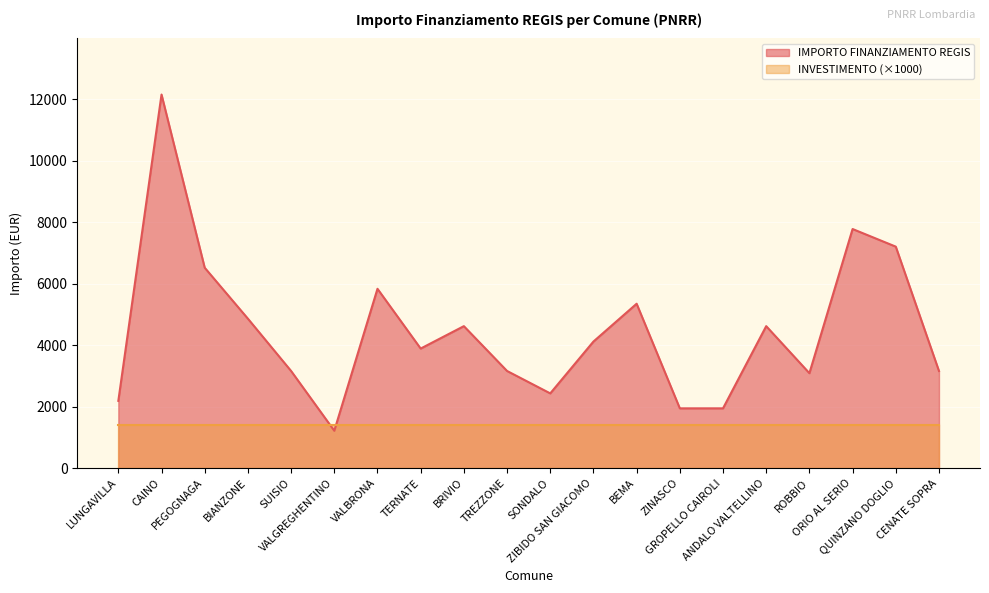

What position from the left is SUISIO?

5